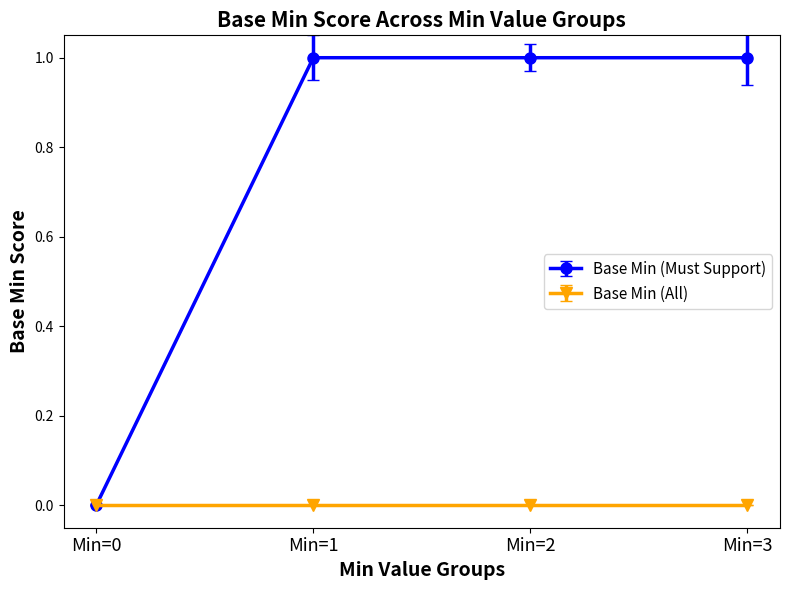

Which series has the largest range (max minus min)?

Base Min (Must Support)